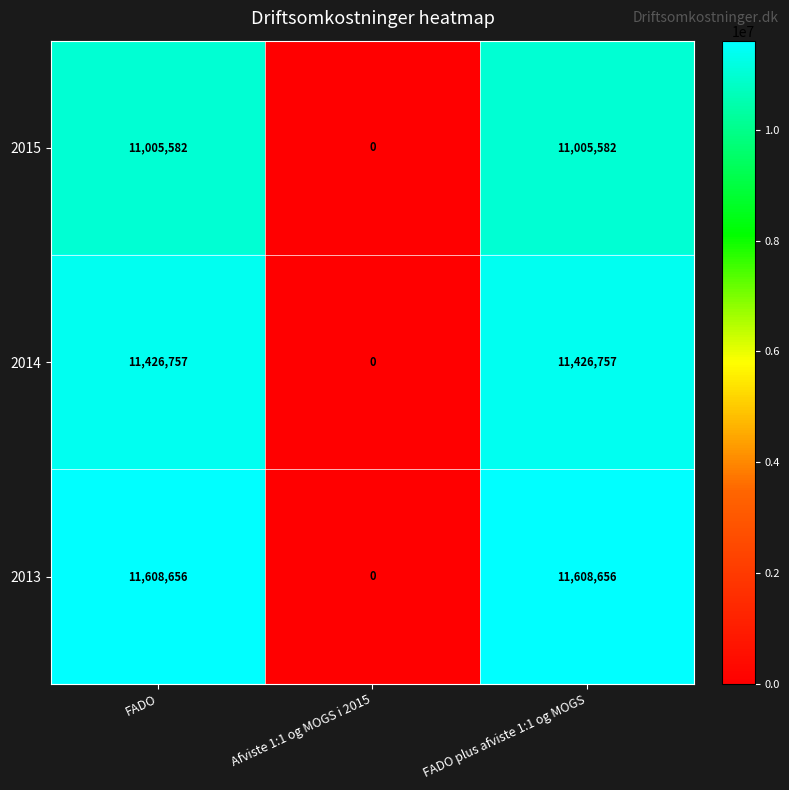

List the series in order of their overall mean, lowest first.

2015, 2014, 2013